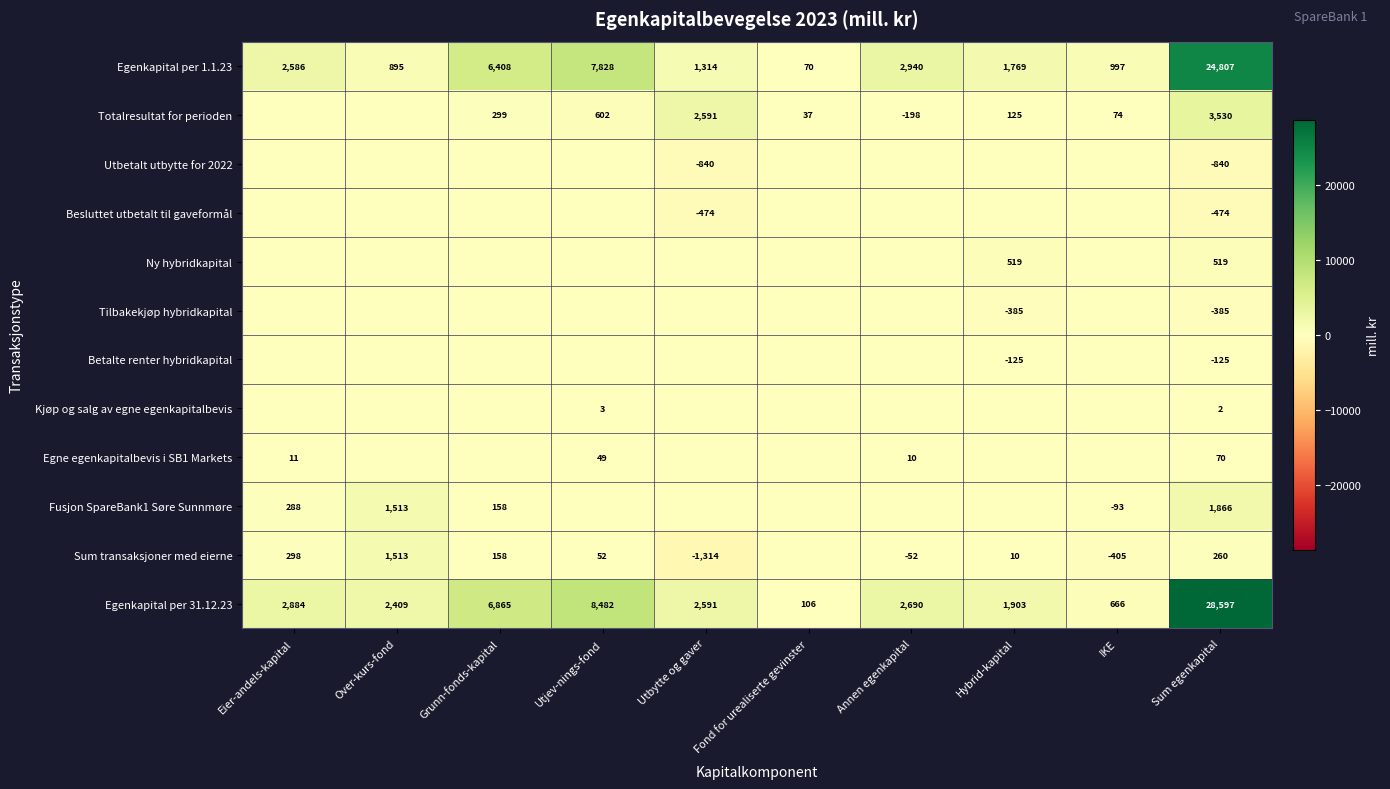

True or false: Sum transaksjoner med eierne has a value of 52 at Utjev-nings-fond.

True